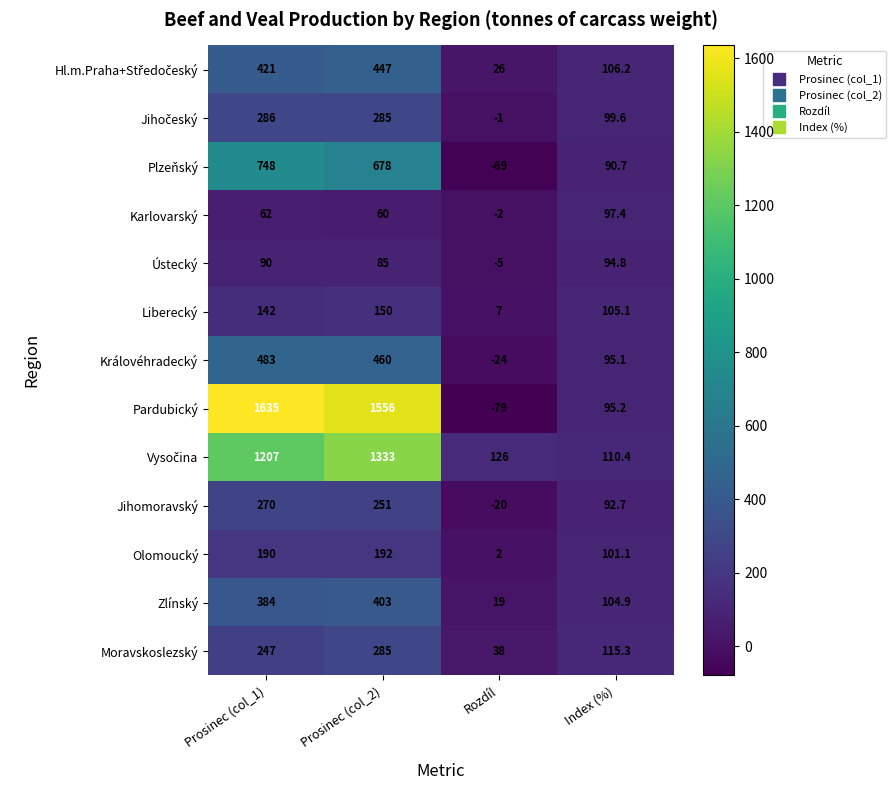

At which category is the sum across all series the highest?

Prosinec (col_2)